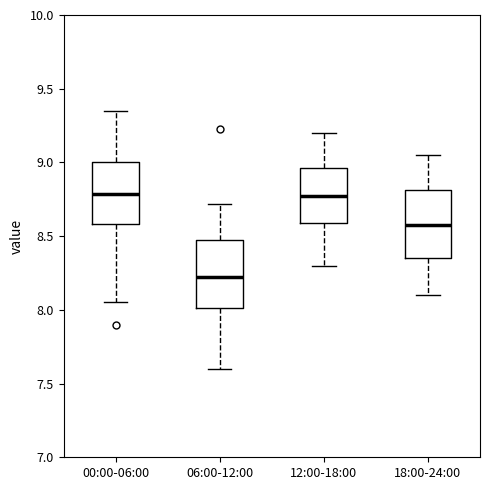

Reading left to right, read every box against the y-axis: the position of its median line, the range the box covers, and the ends of its whiskers. The values are not printed on the chart, so give them approximately, as read against the axis.

00:00-06:00: median 8.80, box 8.60 to 9.00, whiskers 8.05 to 9.35
06:00-12:00: median 8.25, box 8.00 to 8.50, whiskers 7.60 to 8.70
12:00-18:00: median 8.80, box 8.60 to 8.95, whiskers 8.30 to 9.20
18:00-24:00: median 8.60, box 8.35 to 8.80, whiskers 8.10 to 9.05